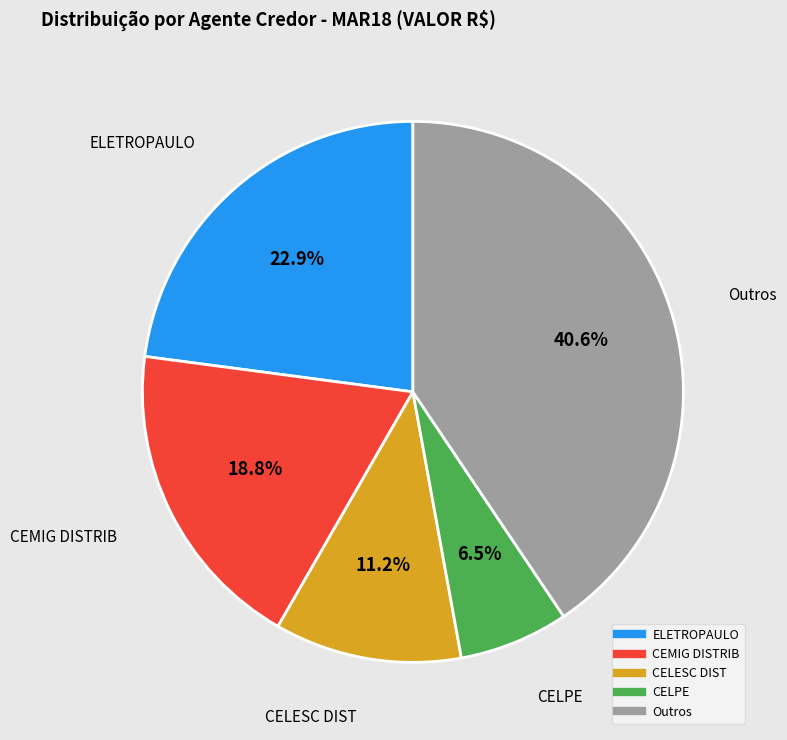

Is there any slice that represents more than half of the pie?

No